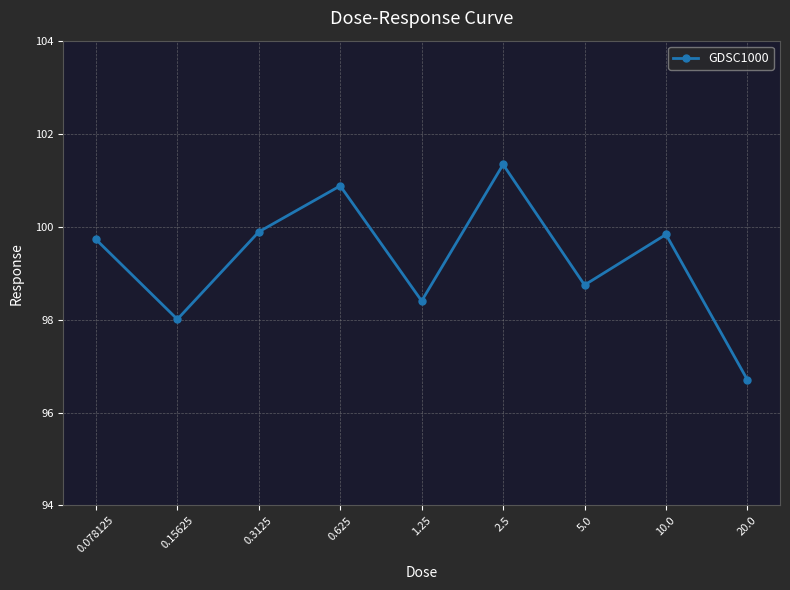

What is the smallest value displayed?

96.7